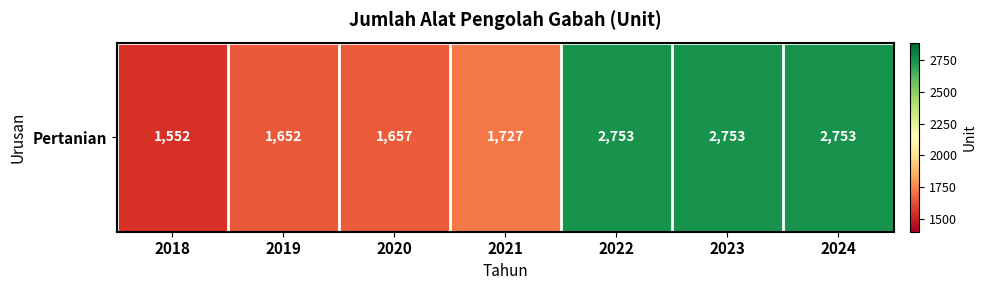

Where is the data nearest to the value 2152?

2021